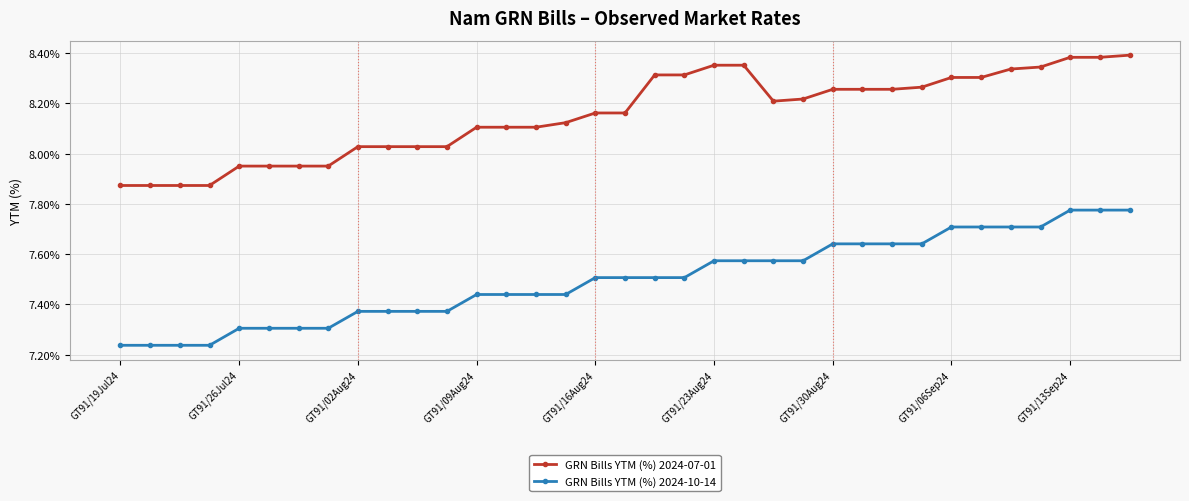

Which series has the largest total across all categories?

GRN Bills YTM (%) 2024-07-01